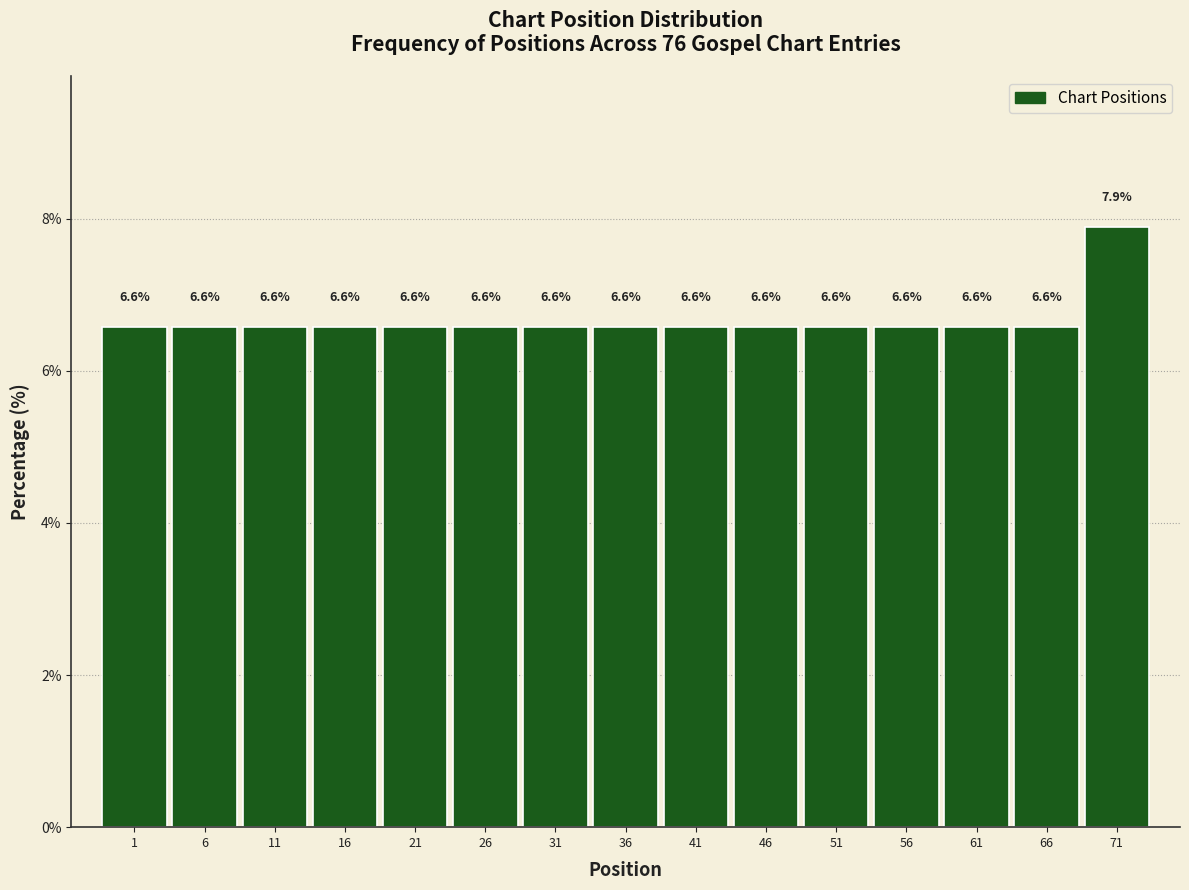

Reading left to right, extract all data points from this chart.

1=6.6	6=6.6	11=6.6	16=6.6	21=6.6	26=6.6	31=6.6	36=6.6	41=6.6	46=6.6	51=6.6	56=6.6	61=6.6	66=6.6	71=7.9